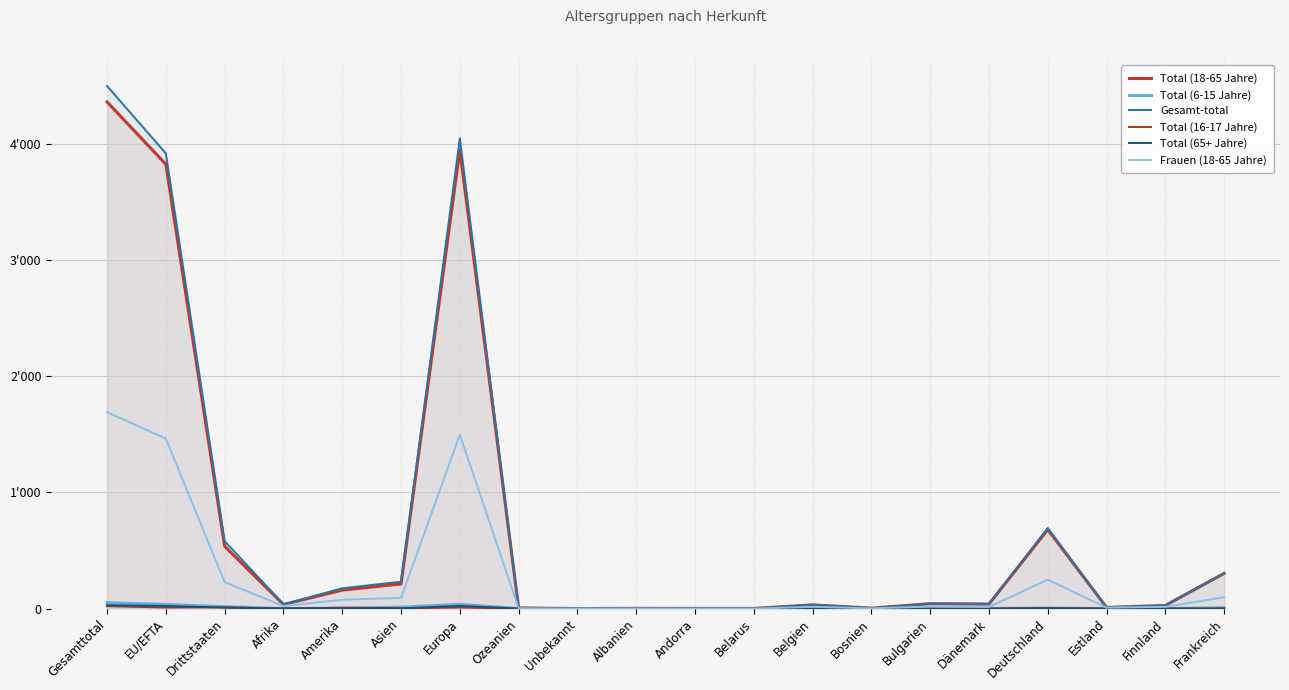

True or false: Total (6-15 Jahre) has a value of 28 at Estland.

False